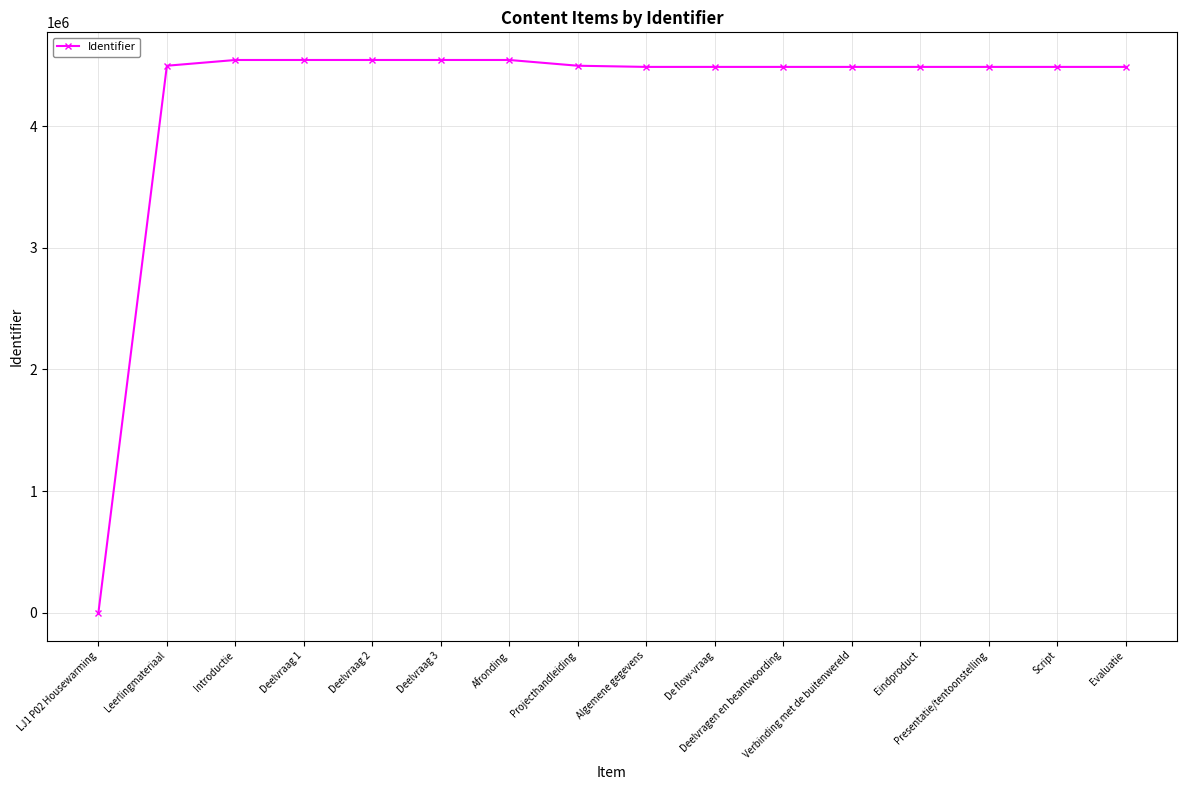

What is the greatest value displayed?

4543164